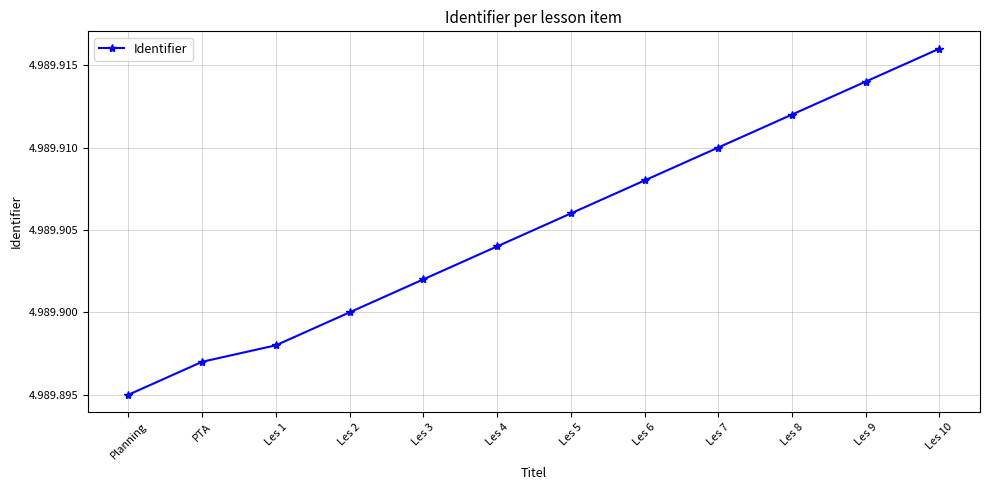

Is this an area chart (filled region under the line)?

No